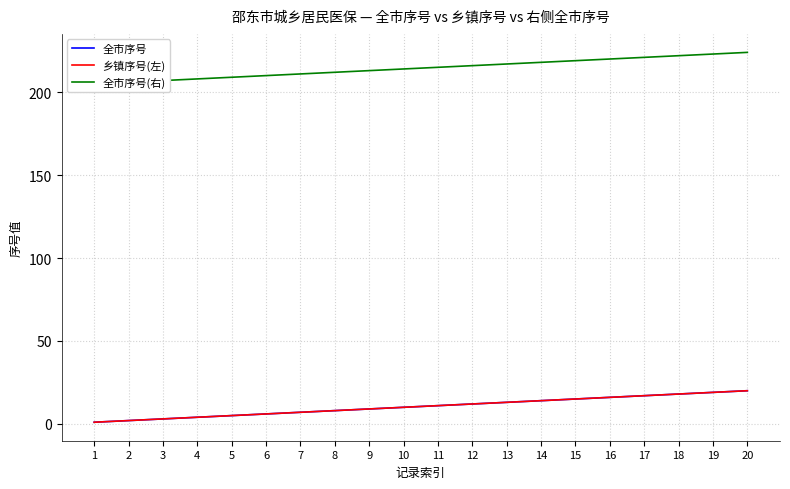

What is the minimum value for 全市序号(右)?

205